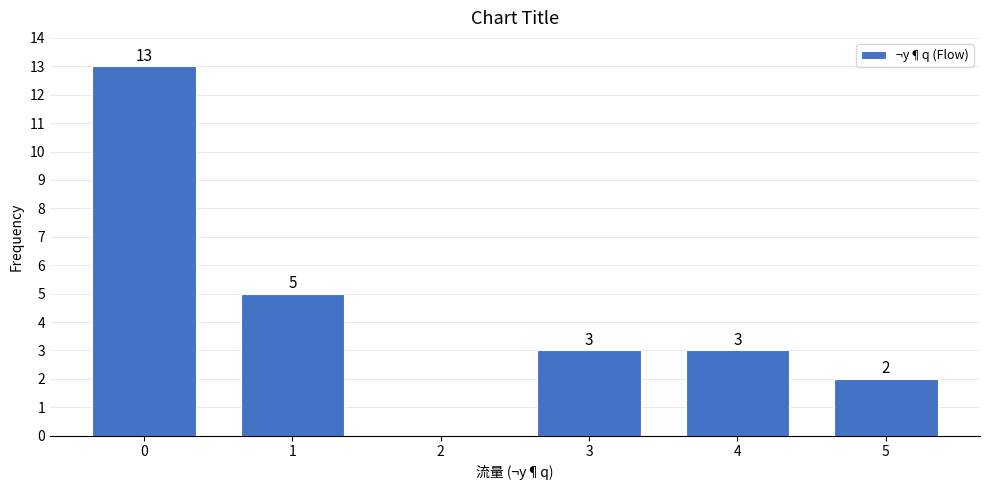

Which range on the x-axis has the tallest bar?

-0.5 to 0.5